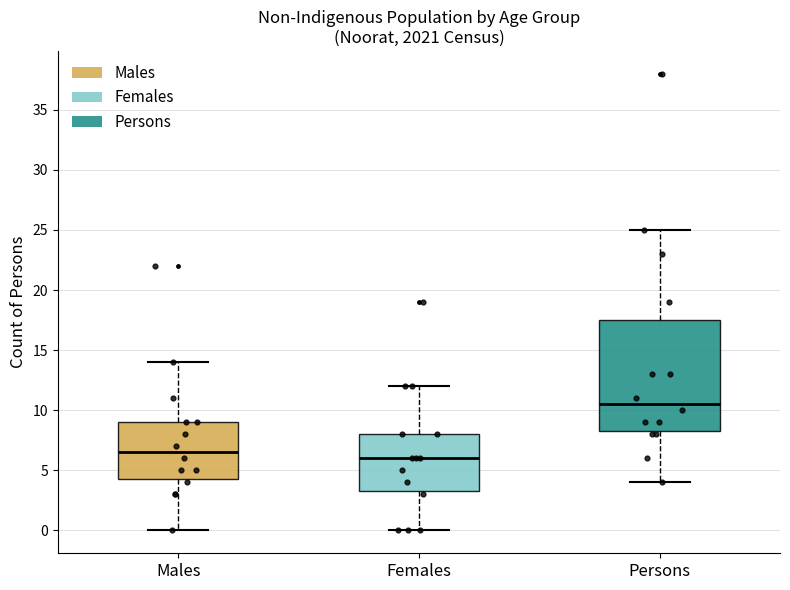

Reading left to right, transcribe this box plot: for each box, give where its median line is, the range the box spans, and where its two whiskers end, as read against the y-axis. The values are not printed on the chart, so give them approximately, as read against the axis.

Males: median 6.5, box 4.5 to 9.0, whiskers 0.0 to 14.0
Females: median 6.0, box 3.5 to 8.0, whiskers 0.0 to 12.0
Persons: median 10.5, box 8.5 to 17.5, whiskers 4.0 to 25.0